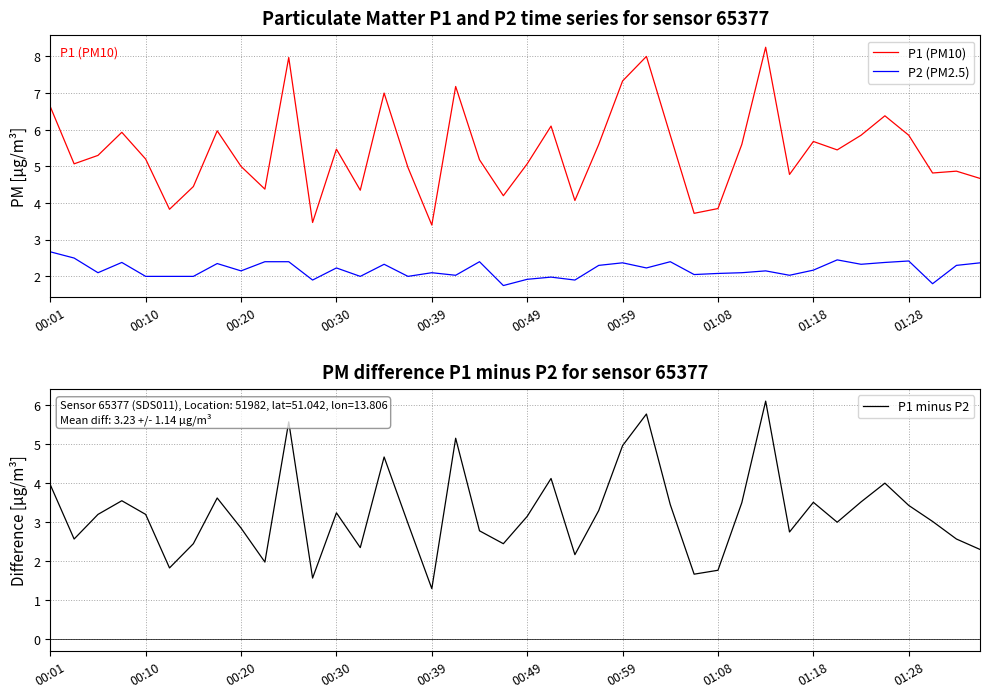

True or false: P1 (PM10) and P2 (PM2.5) intersect in this chart.

False